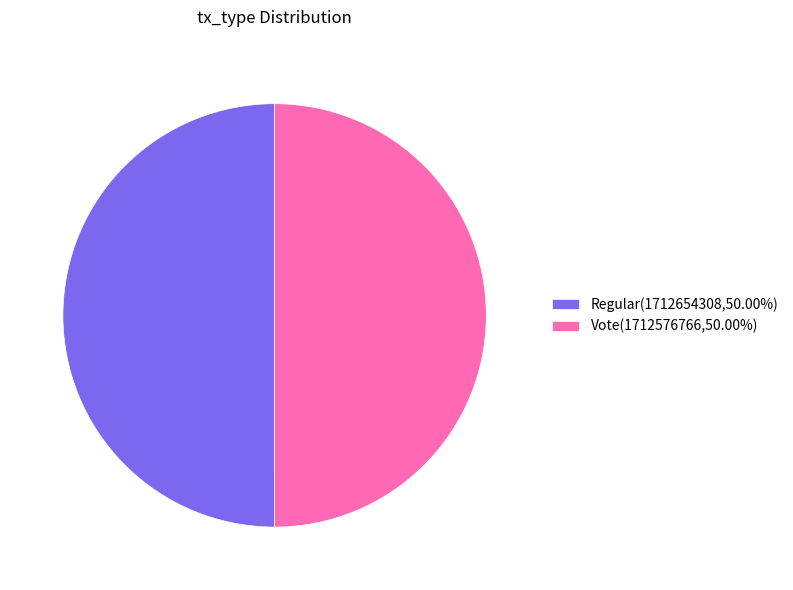

Do Vote(1712576766,50.00%) and Regular(1712654308,50.00%) together represent more than half of the pie?

Yes